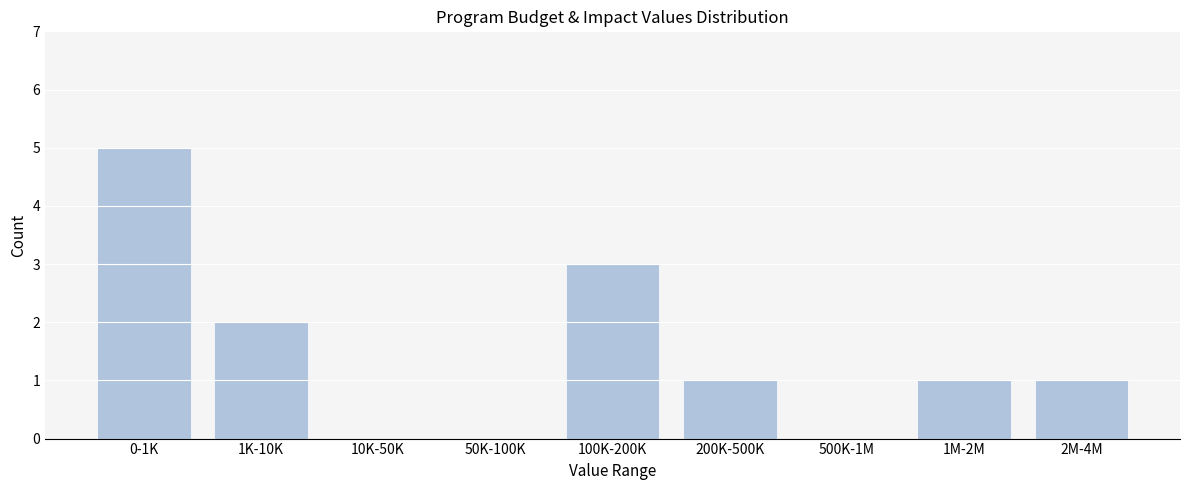

Reading left to right, transcribe all the data shown in this chart.

0-1K=5	1K-10K=2	10K-50K=0	50K-100K=0	100K-200K=3	200K-500K=1	500K-1M=0	1M-2M=1	2M-4M=1